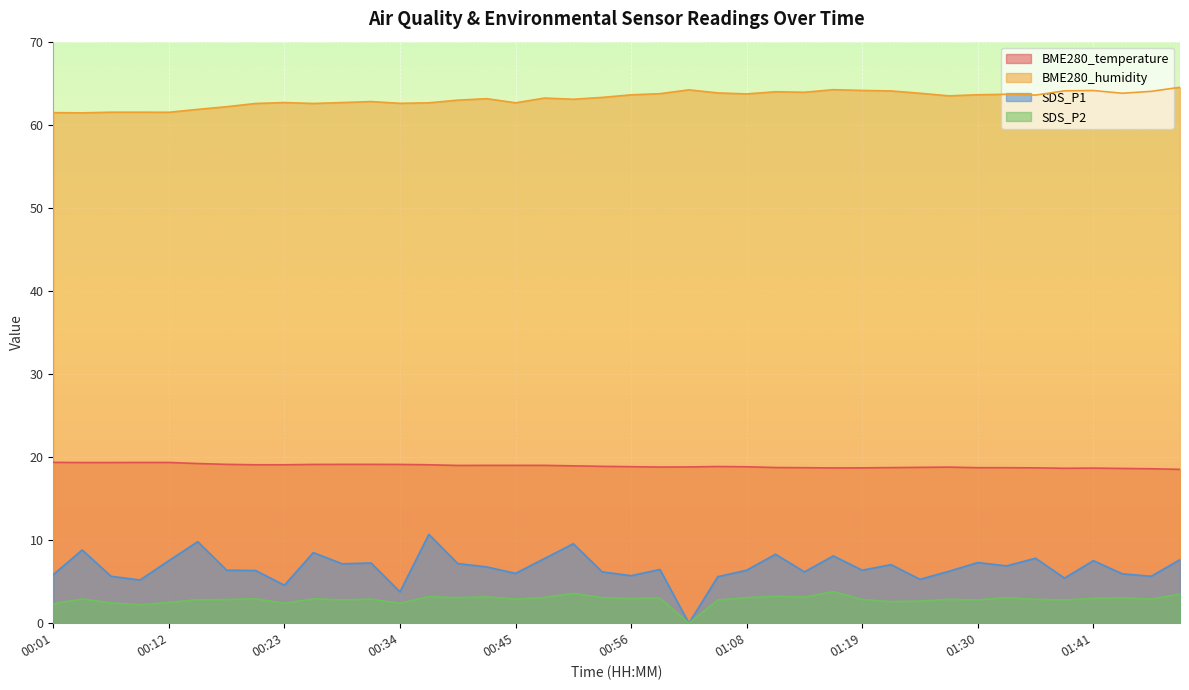

True or false: BME280_temperature and SDS_P2 cross at least once.

False